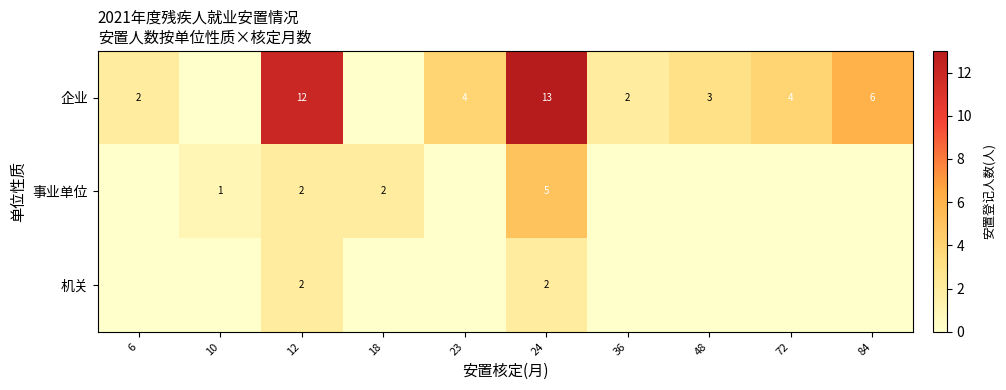

What is the greatest value displayed?

13